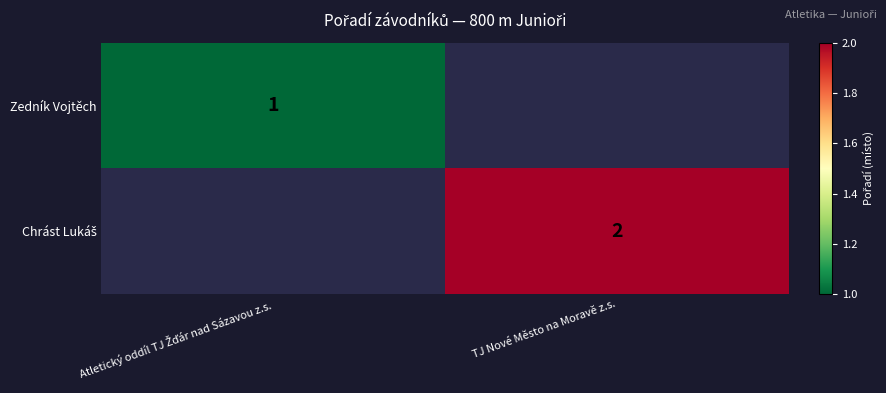

At how many categories does at least one series exceed 1?

1